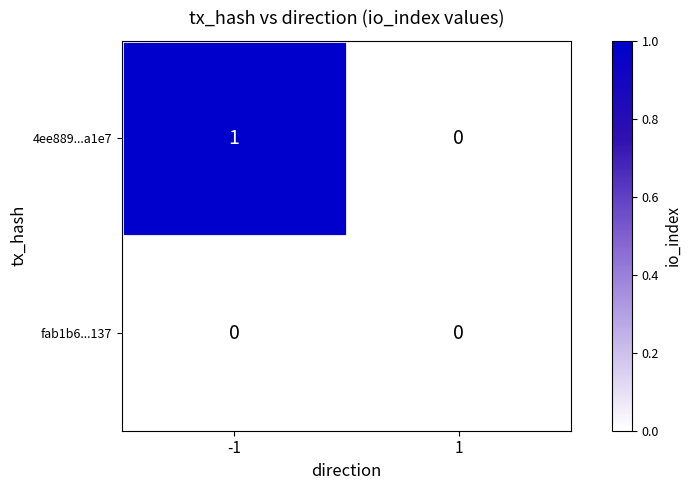

Which series has the widest spread of values?

4ee889...a1e7